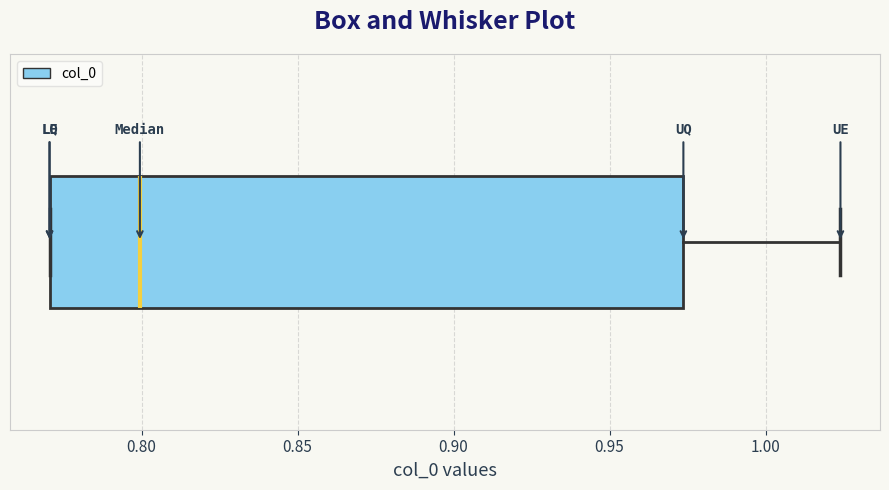

Read this box plot against the x-axis: the position of the median line, the range covered by the box, and the ends of both whiskers. The values are not printed on the chart, so give them approximately, as read against the axis.

median 0.800, box 0.770 to 0.975, whiskers 0.770 to 1.025